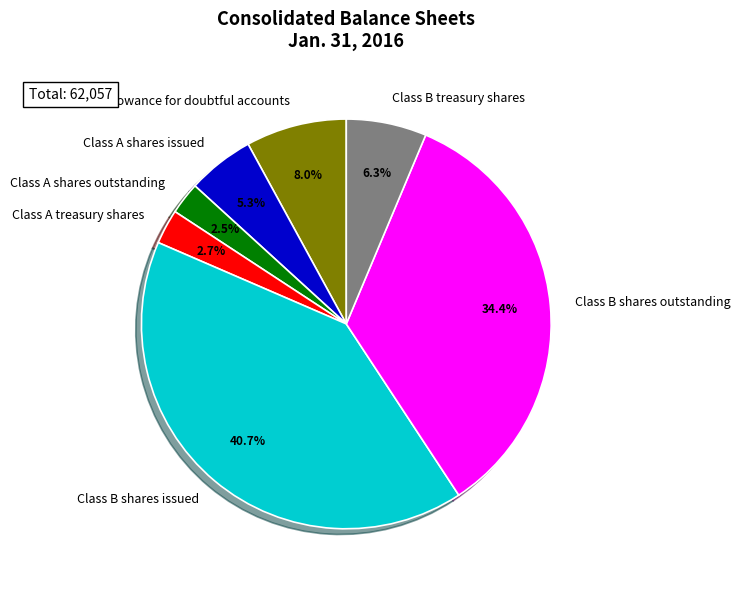

True or false: Class A shares issued accounts for 1% of the total.

False